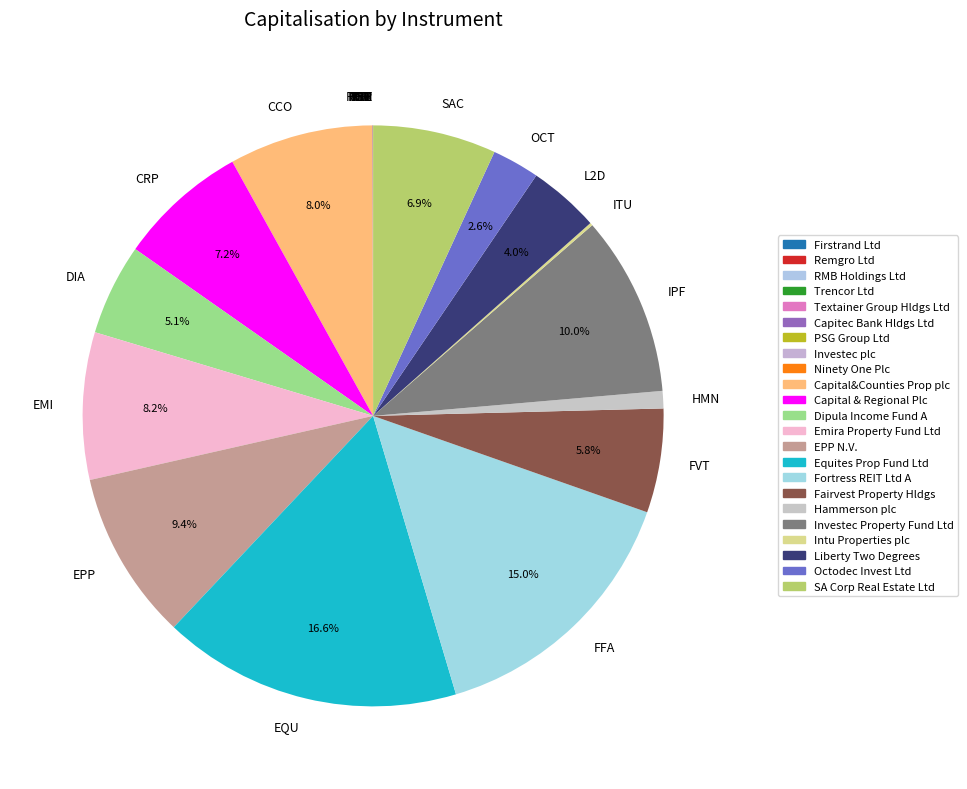

Which has a higher value, HMN or EQU?

EQU